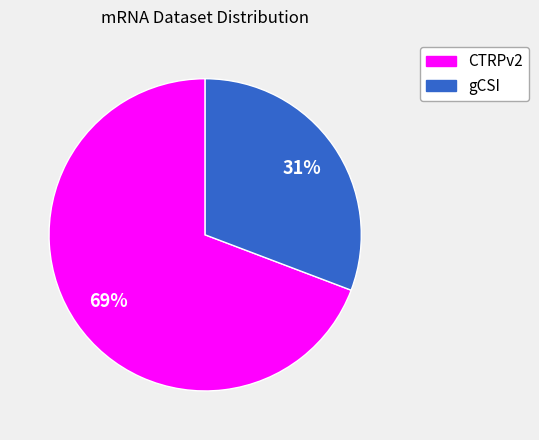

To the nearest percent, what is the combined percentage of gCSI and CTRPv2?

100%